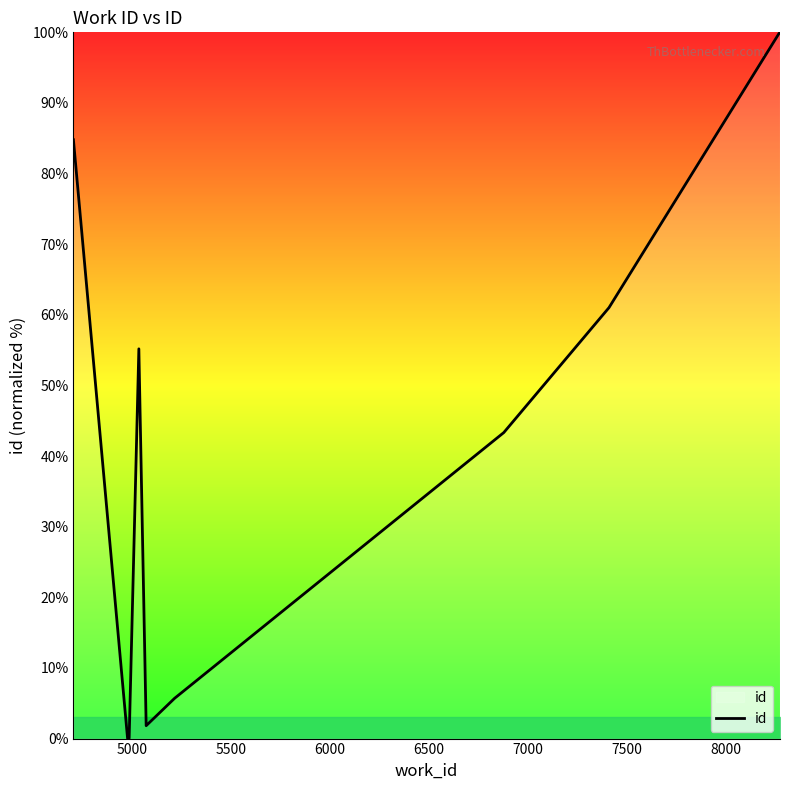

Is this an area chart (filled region under the line)?

No